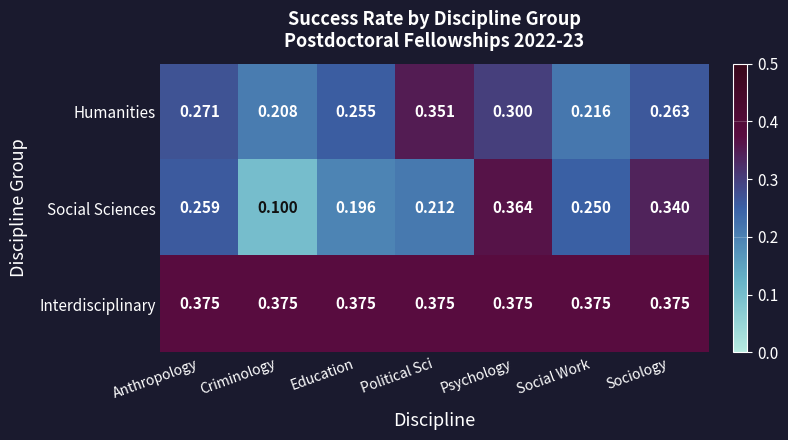

Which category has the highest value in the Humanities series?

Political Sci